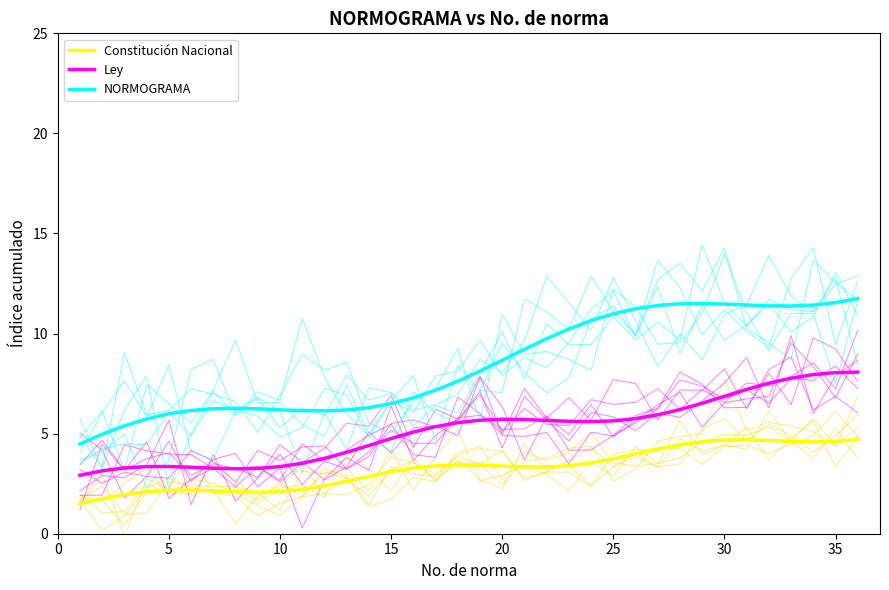

What are all the series names shown in the legend?

Constitución Nacional, Ley, NORMOGRAMA